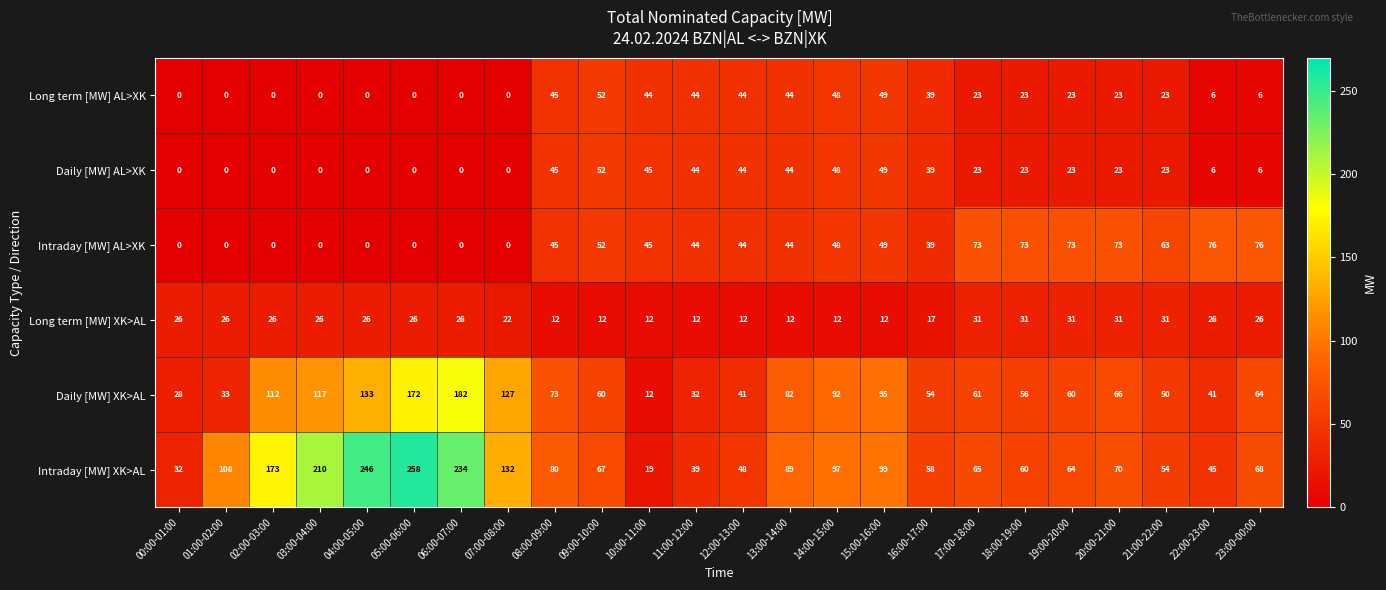

Where is Intraday [MW] AL>XK nearest to the value 38?

16:00-17:00